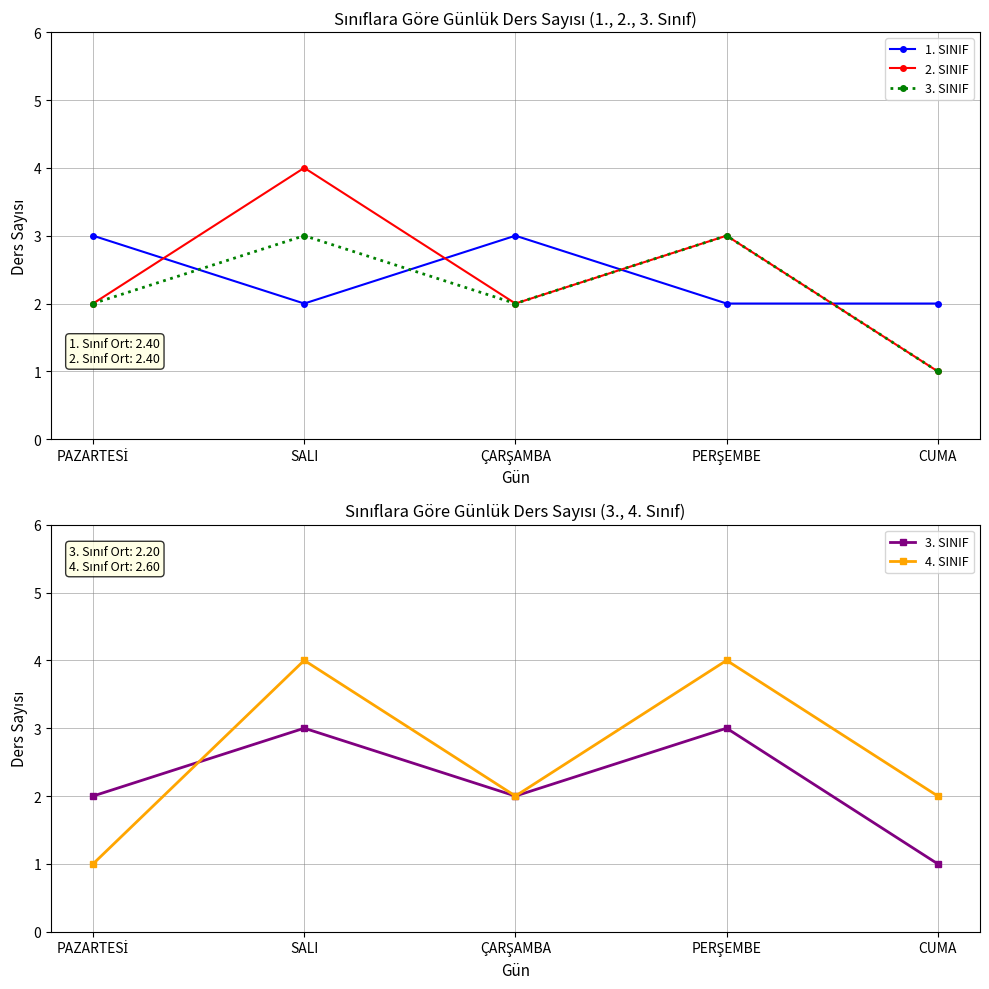

True or false: 4. SINIF and 2. SINIF intersect in this chart.

False